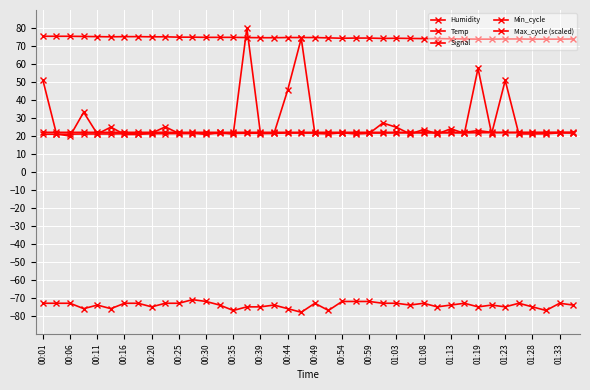

How many series are shown in this chart?

5